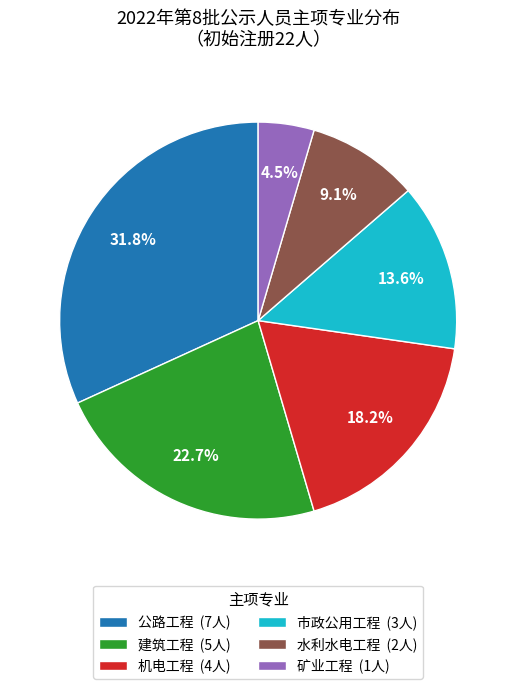

How many segments does this pie chart have?

6